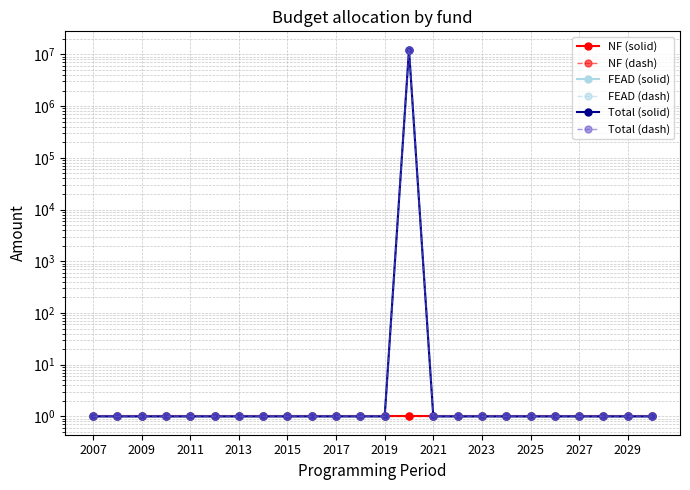

What is the highest value of the FEAD (solid) series?

12331209.7